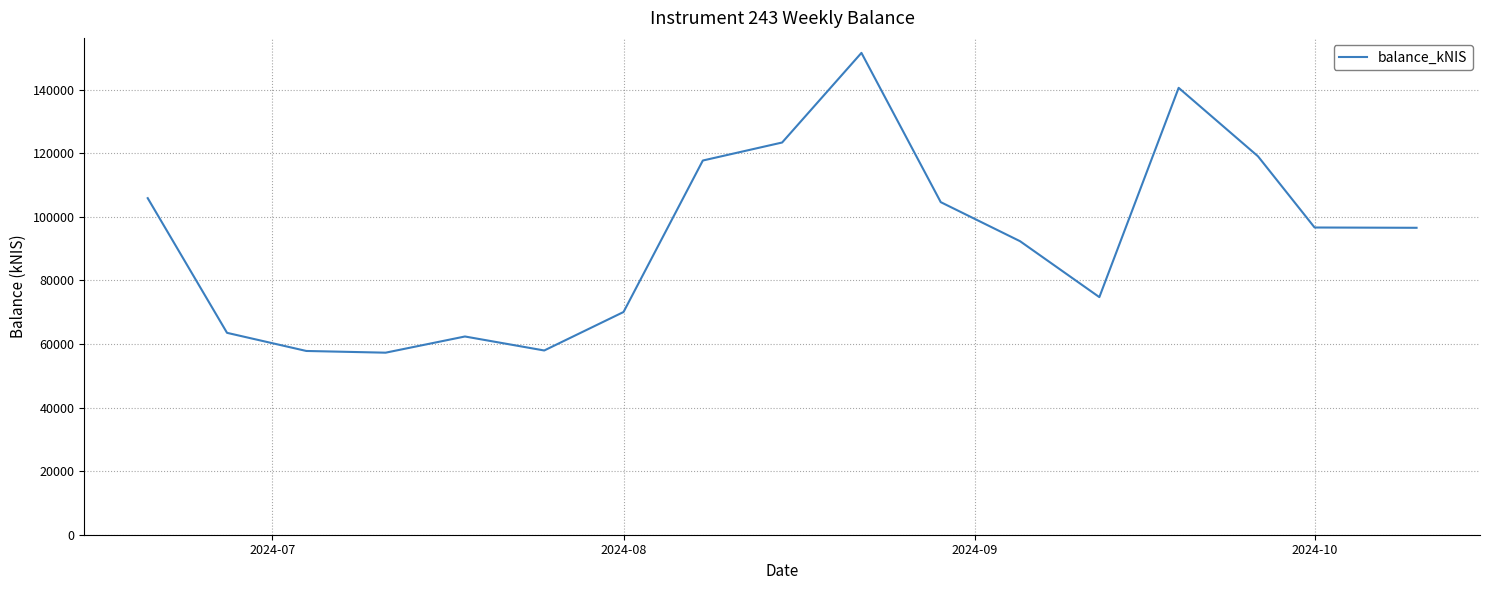

What is the difference between the maximum and minimum values?

94333.0